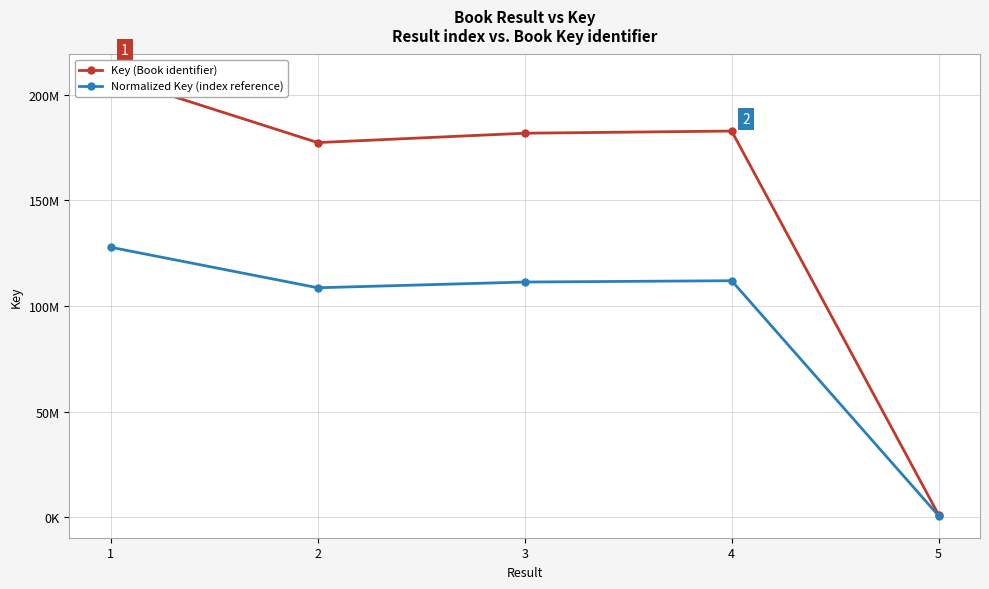

True or false: Normalized Key (index reference) has a value of 108586294.8 at 2.

True